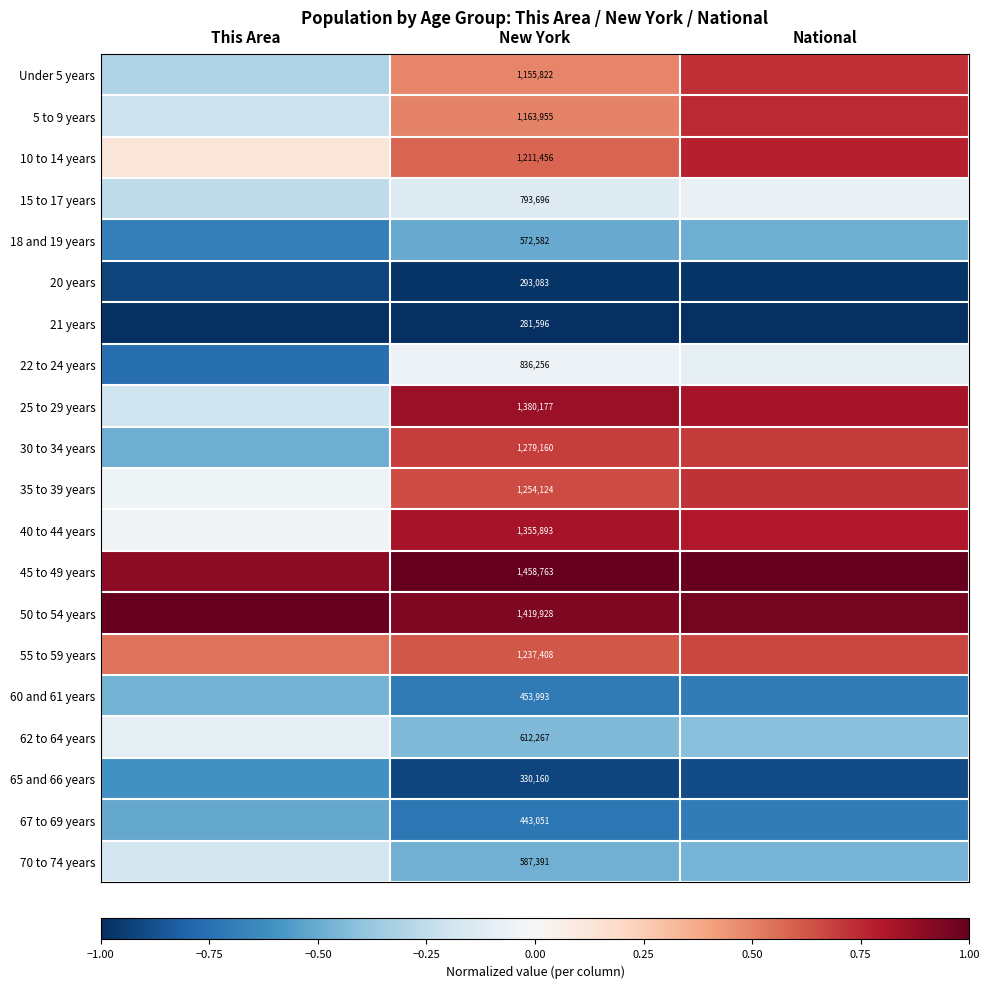

Where is 20 years nearest to the value 0?

This Area